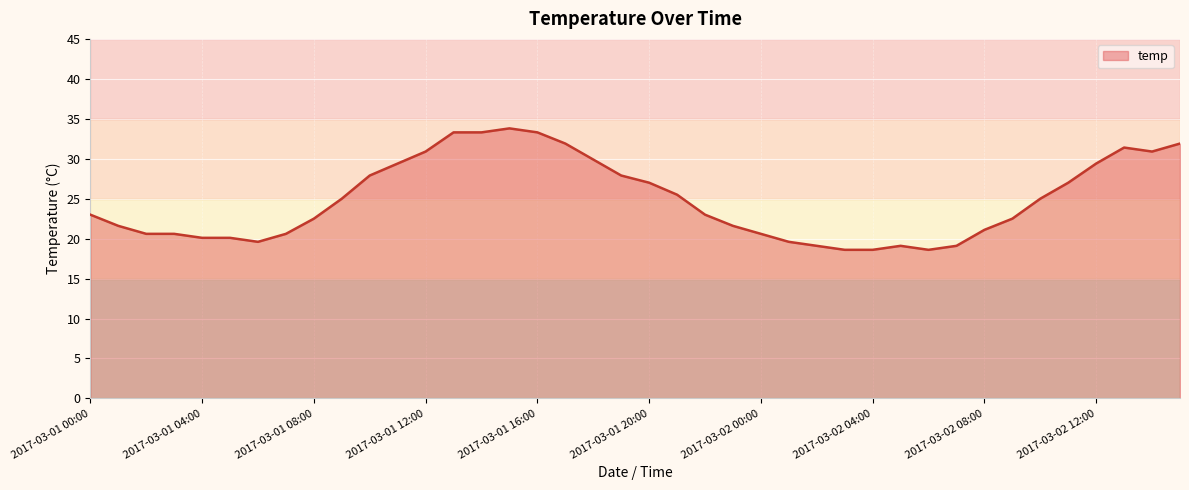

What is the greatest value displayed?

33.8